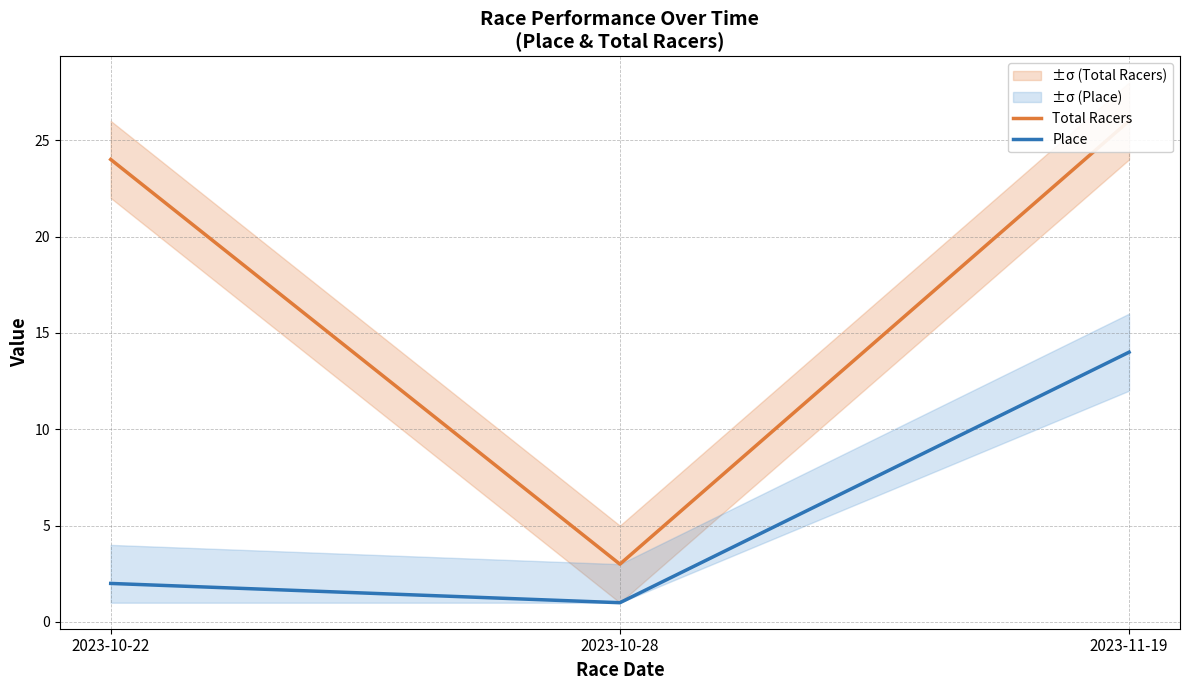

True or false: Total Racers has a value of 1 at 2023-10-28.

False